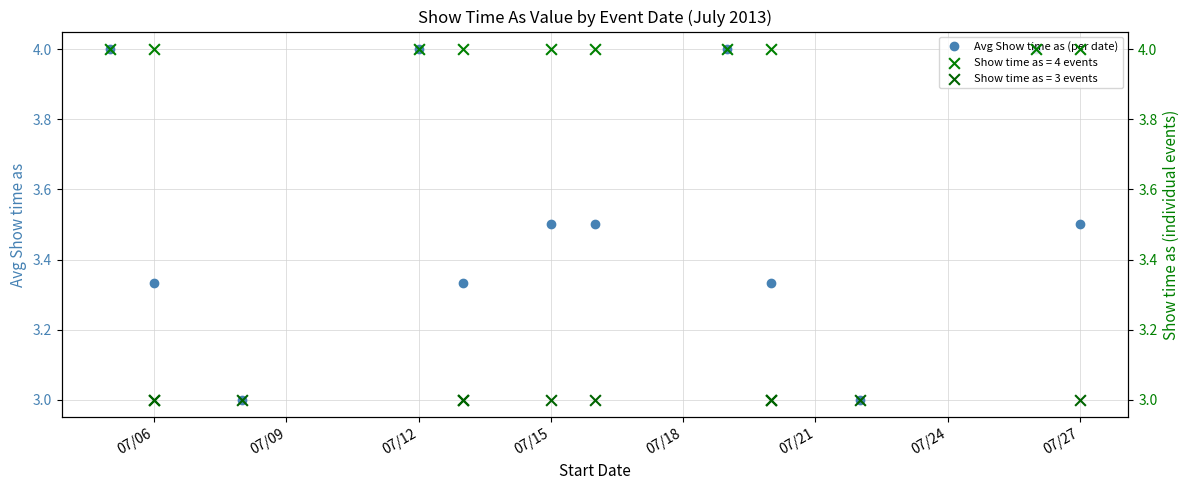

What is the minimum value for Avg Show time as (per date)?

3.0